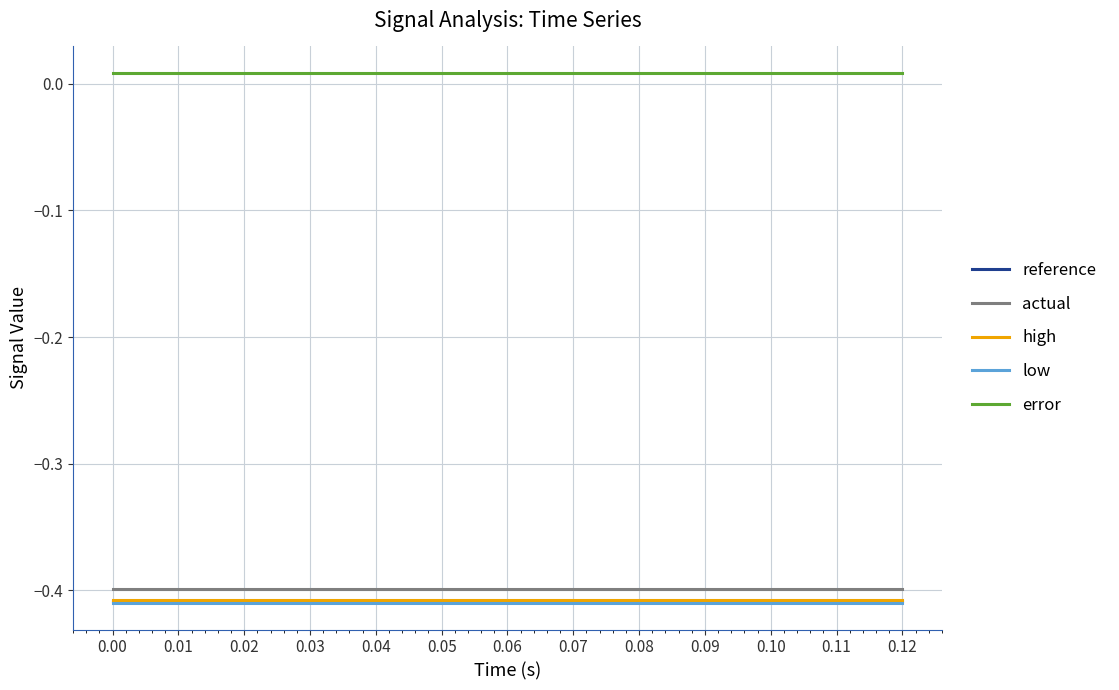

True or false: error and reference cross at least once.

False